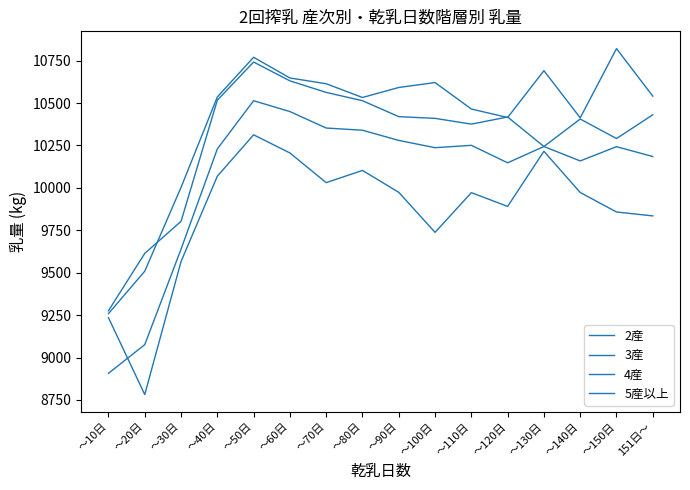

Does the chart display data point markers on the line(s)?

No